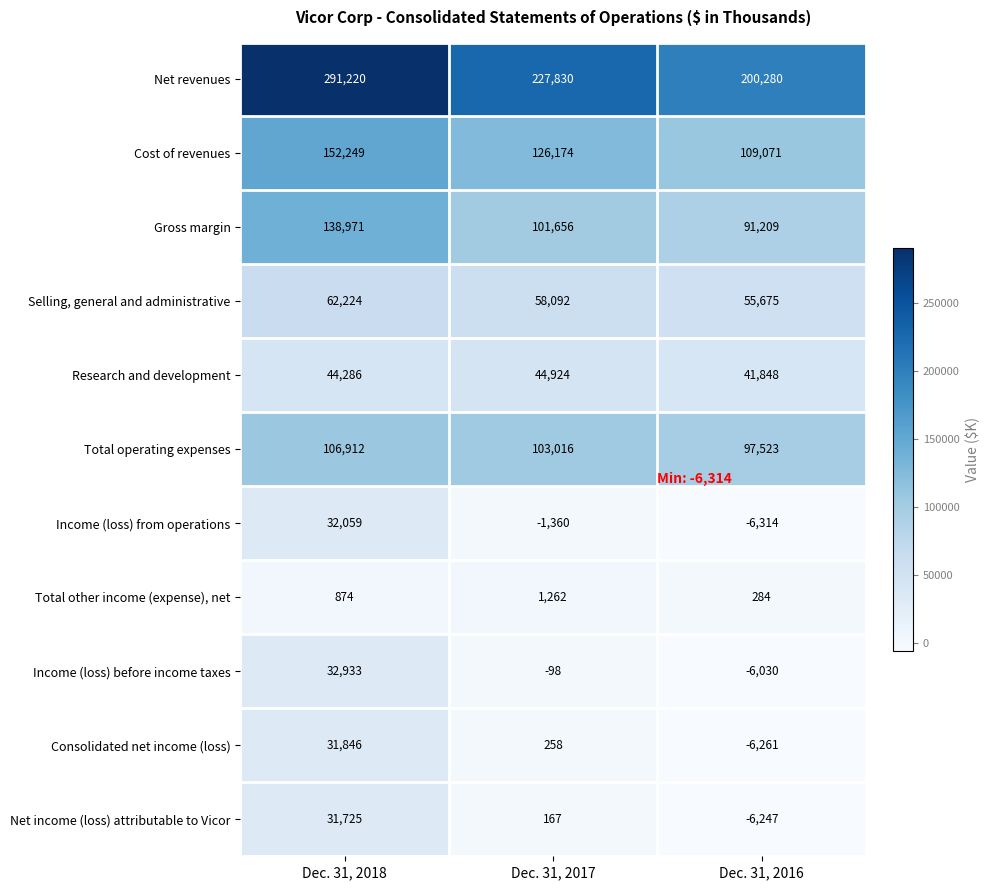

Where is Gross margin nearest to the value 115090?

Dec. 31, 2017